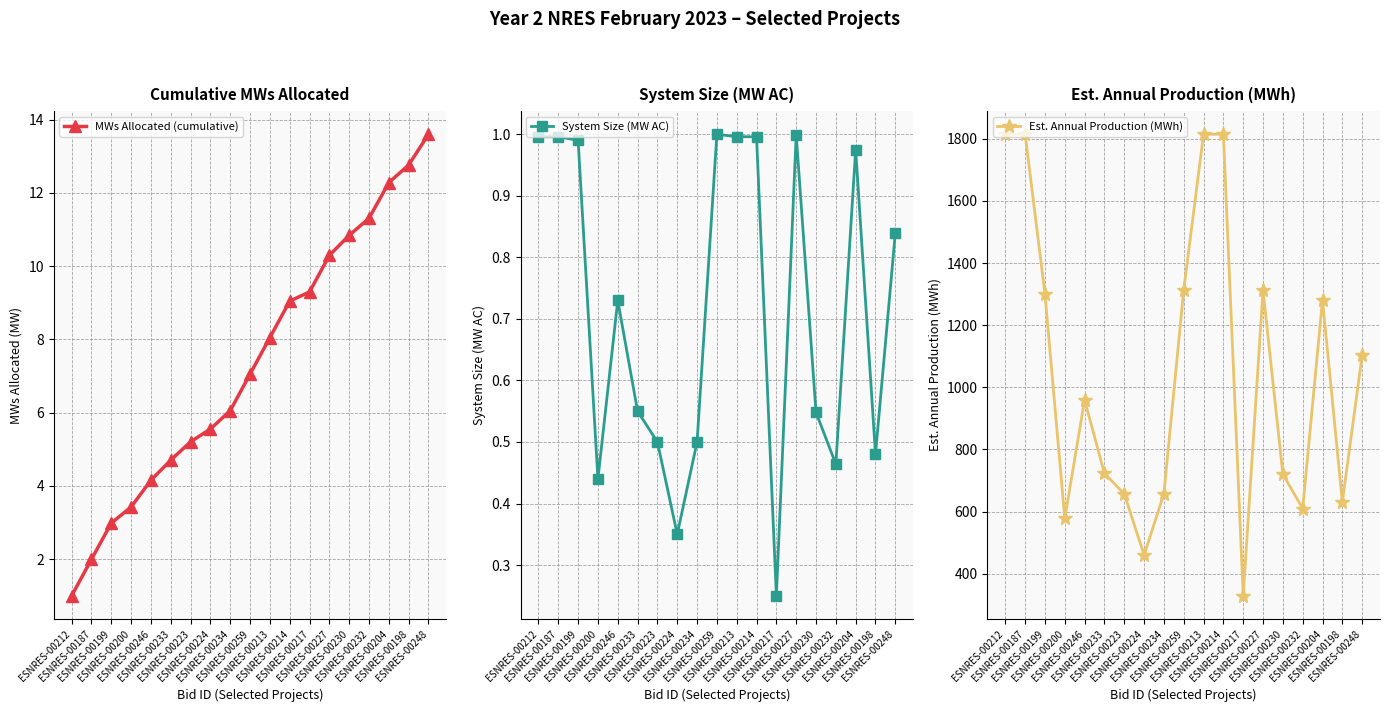

What value does the MWs Allocated (cumulative) series have at ESNRES-00199?

3.0